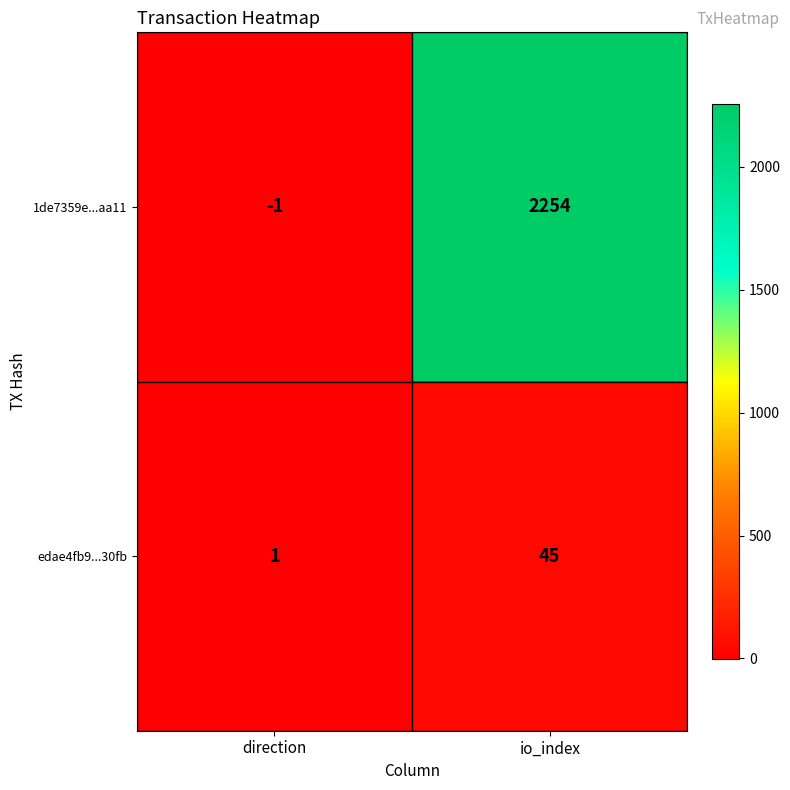

Which series has the largest range (max minus min)?

1de7359e...aa11